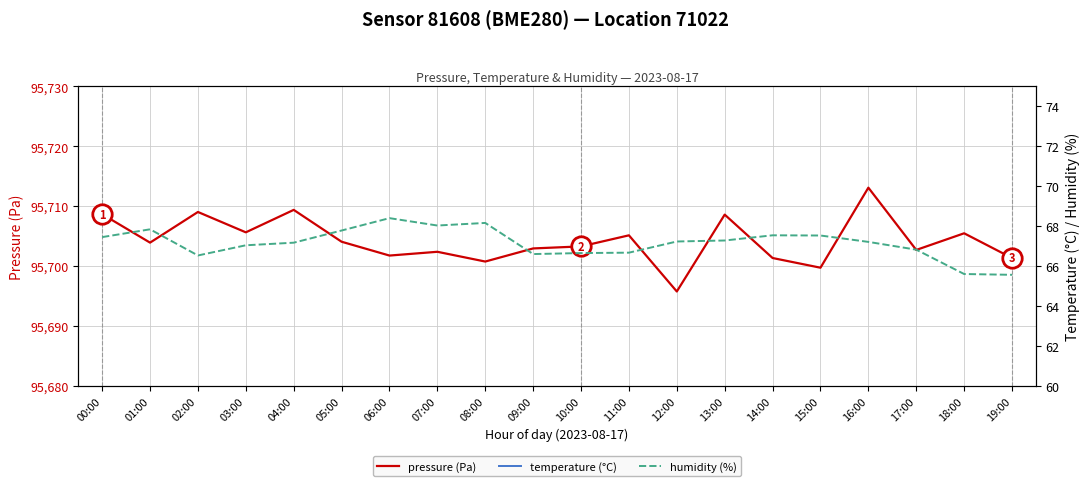

At which category does the chart reach its peak across all series?

16:00